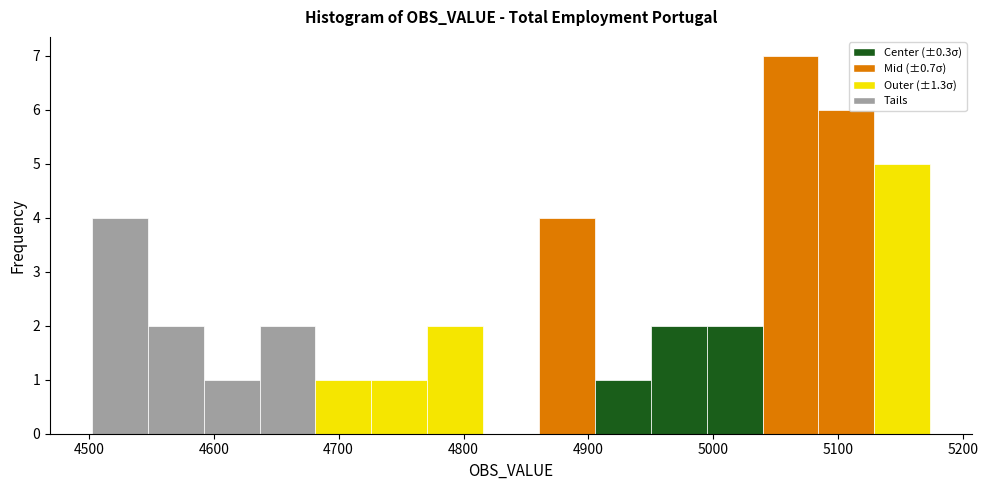

How tall is the bar that spans 4770 to 4820 on the x-axis? Neither the bar edges nor the heights are printed on the chart, so give them approximately, as read against the axes.

2